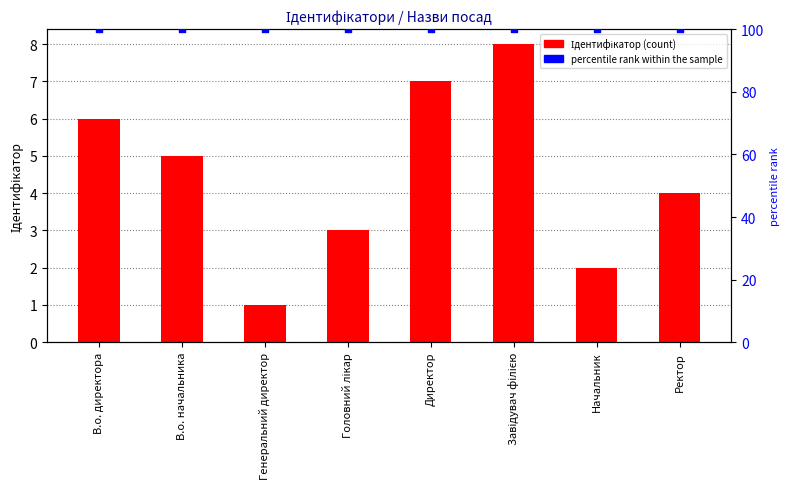

Which series reaches the minimum Y coordinate?

Ідентифікатор